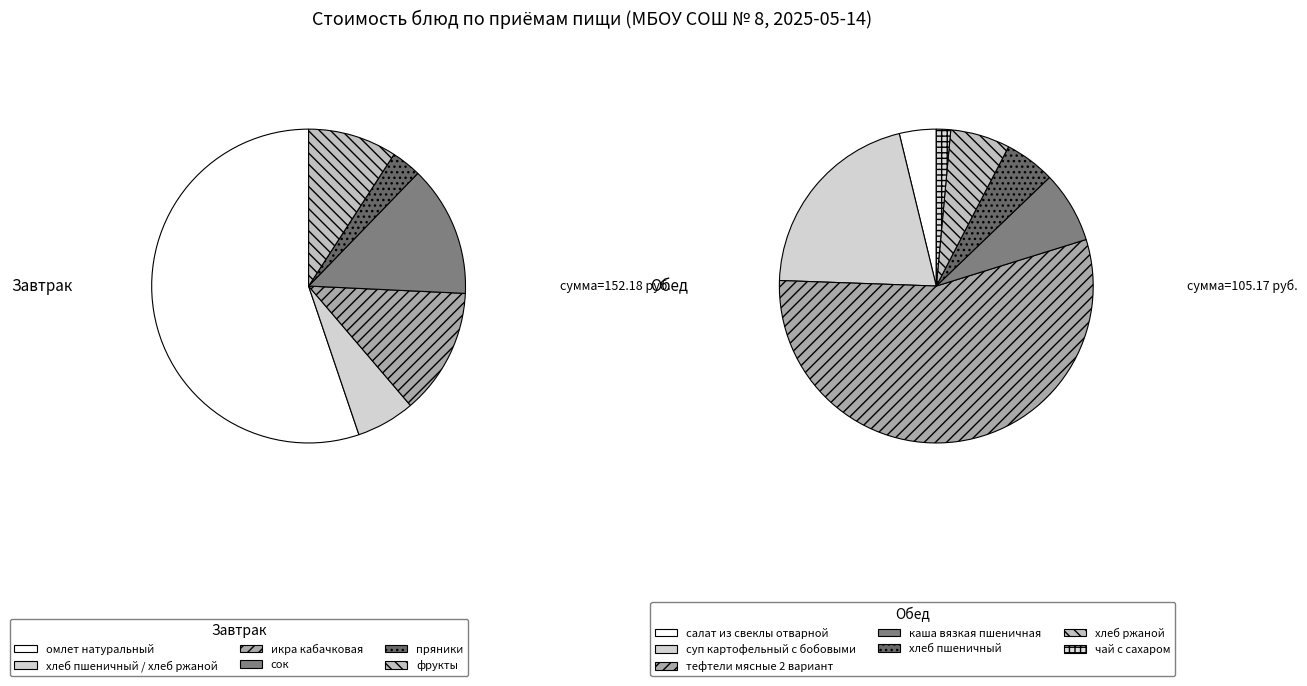

Is it true that пряники is 1% of the pie?

False